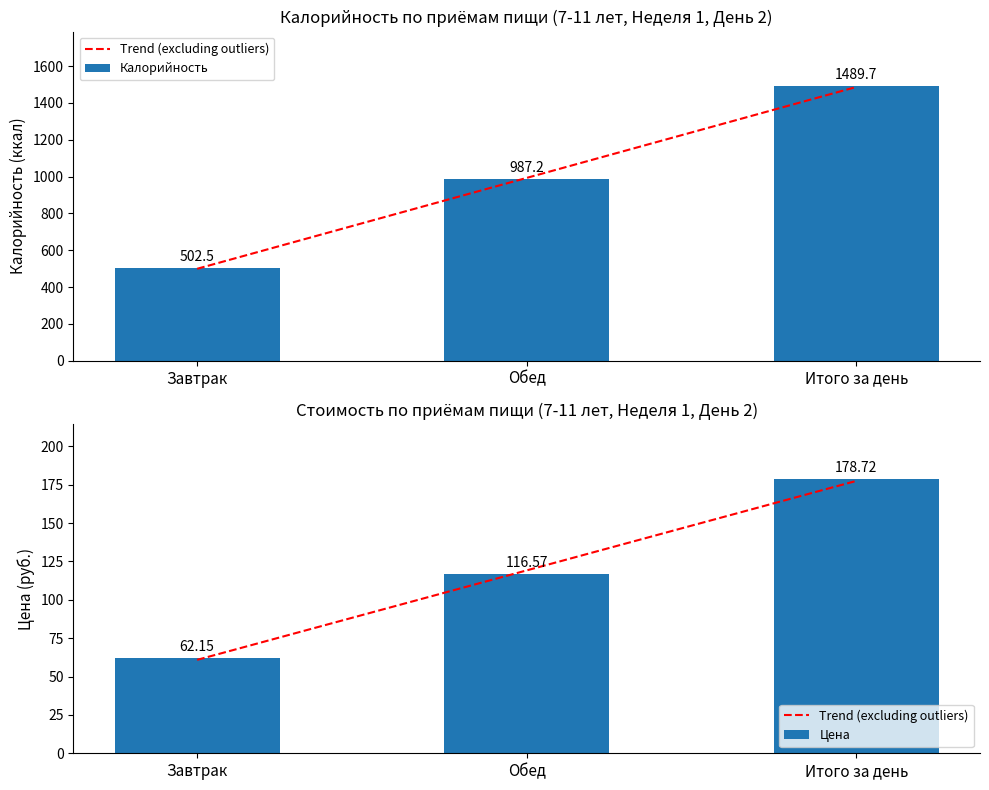

Which category has the lowest value across all series?

Завтрак